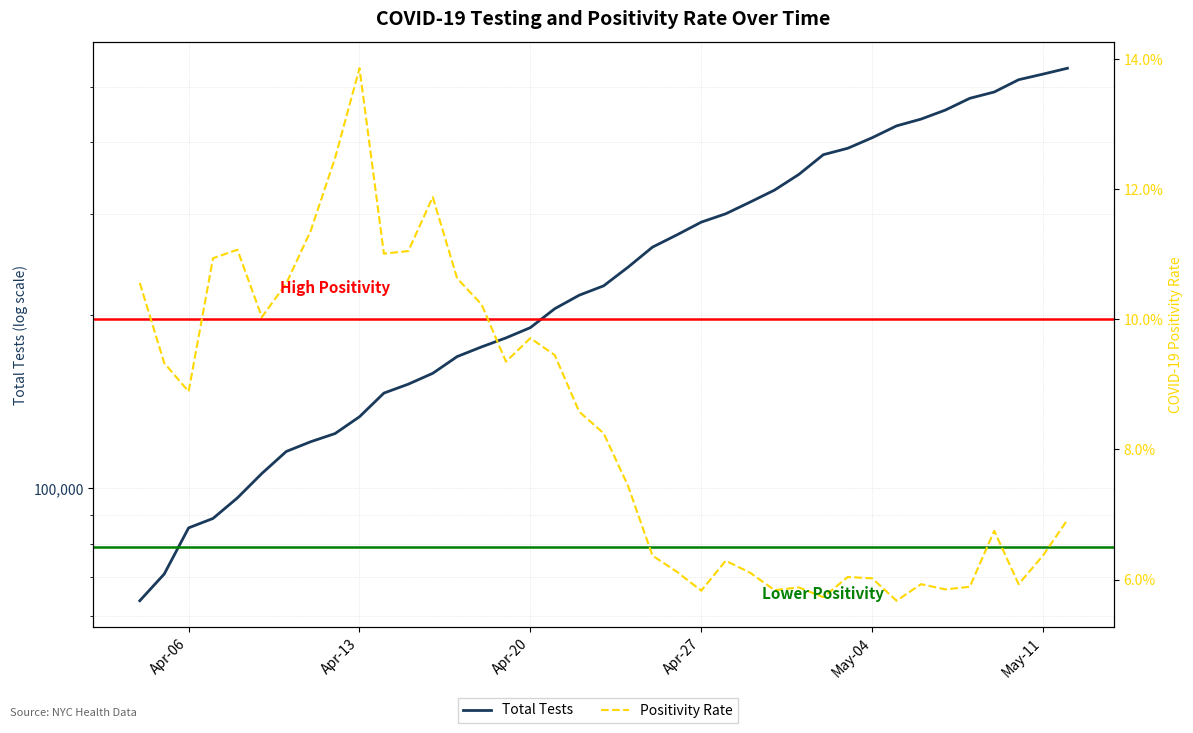

True or false: Positivity Rate and Total Tests intersect in this chart.

False